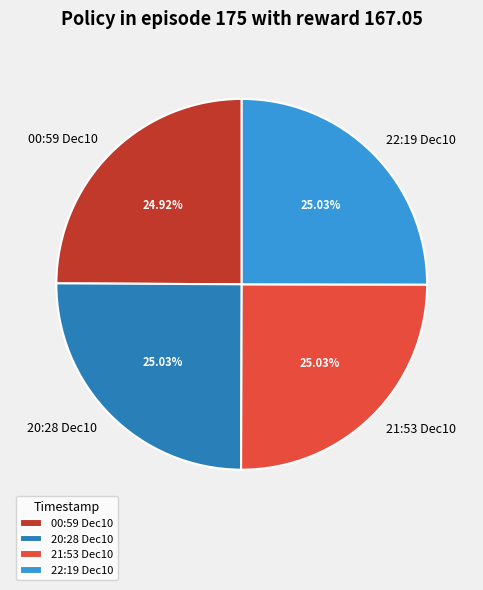

Is 20:28 Dec10 the majority of the pie?

No